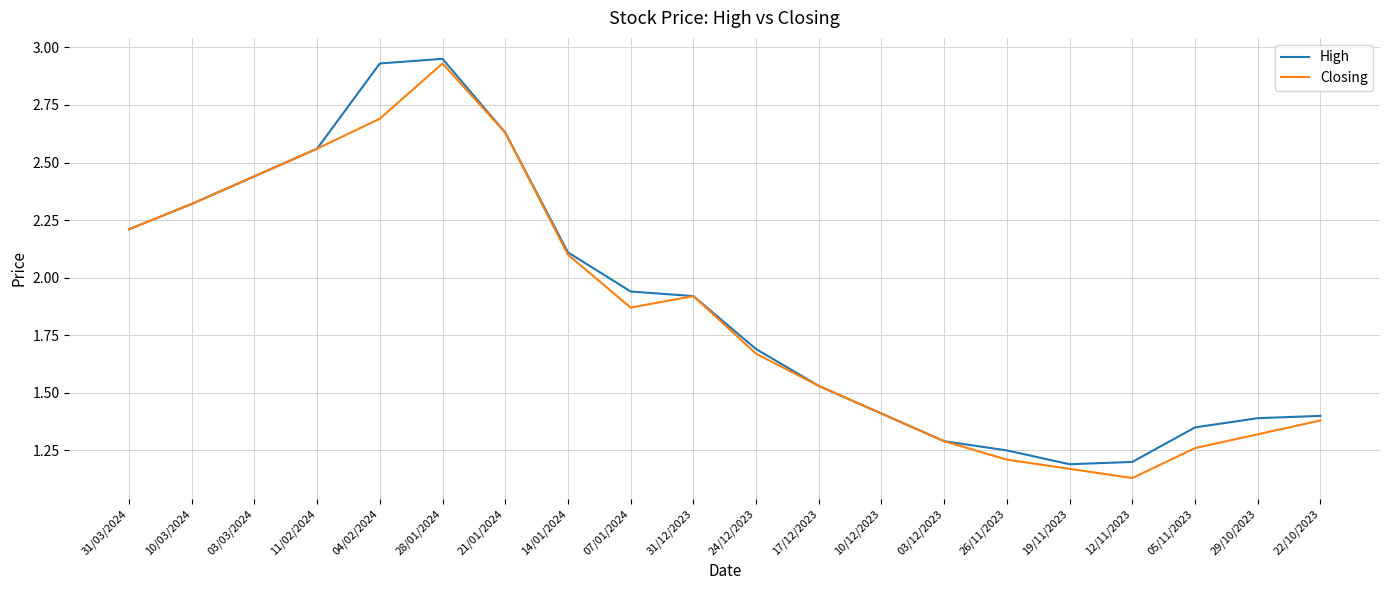

What position from the right is 03/03/2024?

18